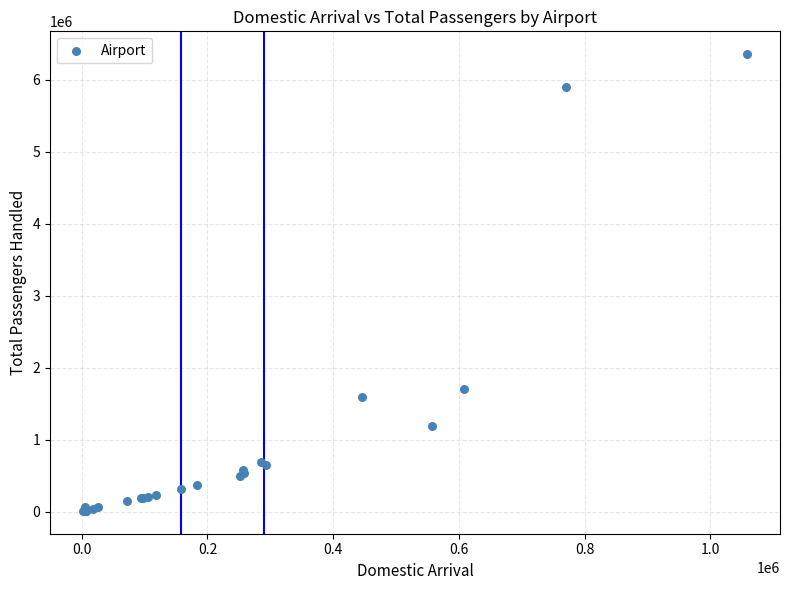

What Y value in the scatter plot is closest to 3183914?

1703425